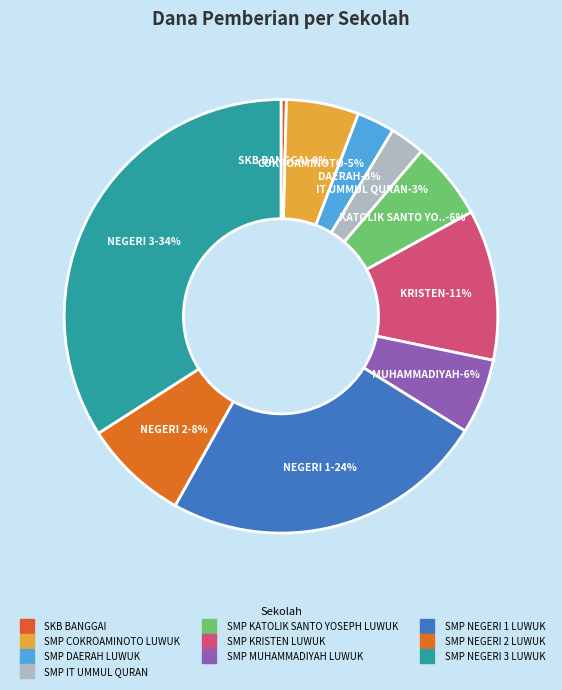

How many slices are in this pie chart?

10